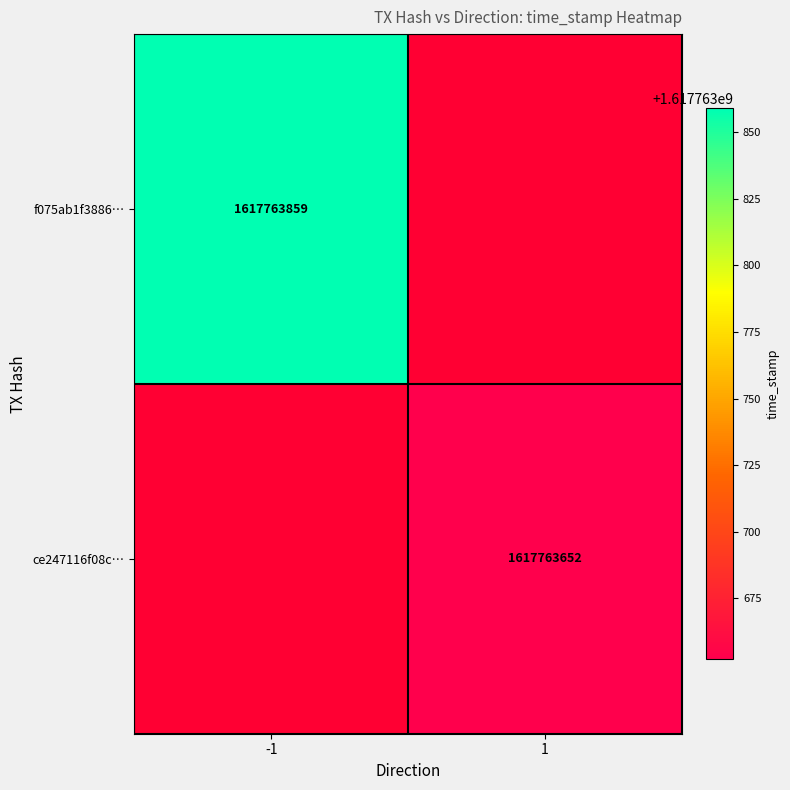

Reading left to right, extract all data points from this chart.

f075ab1f: -1	1617763859
ce247116: 1	1617763652